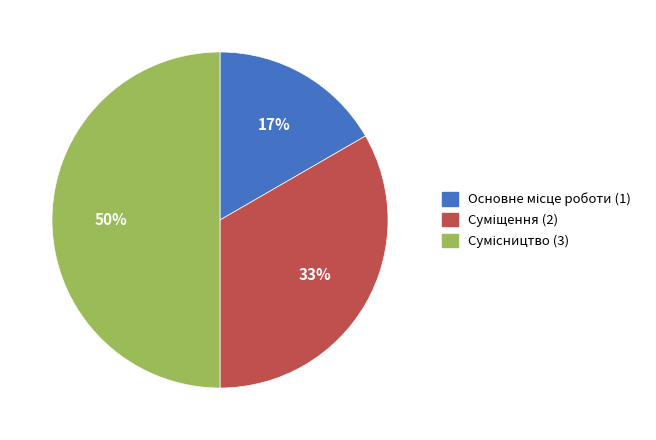

To the nearest percent, what is the average slice percentage?

33%